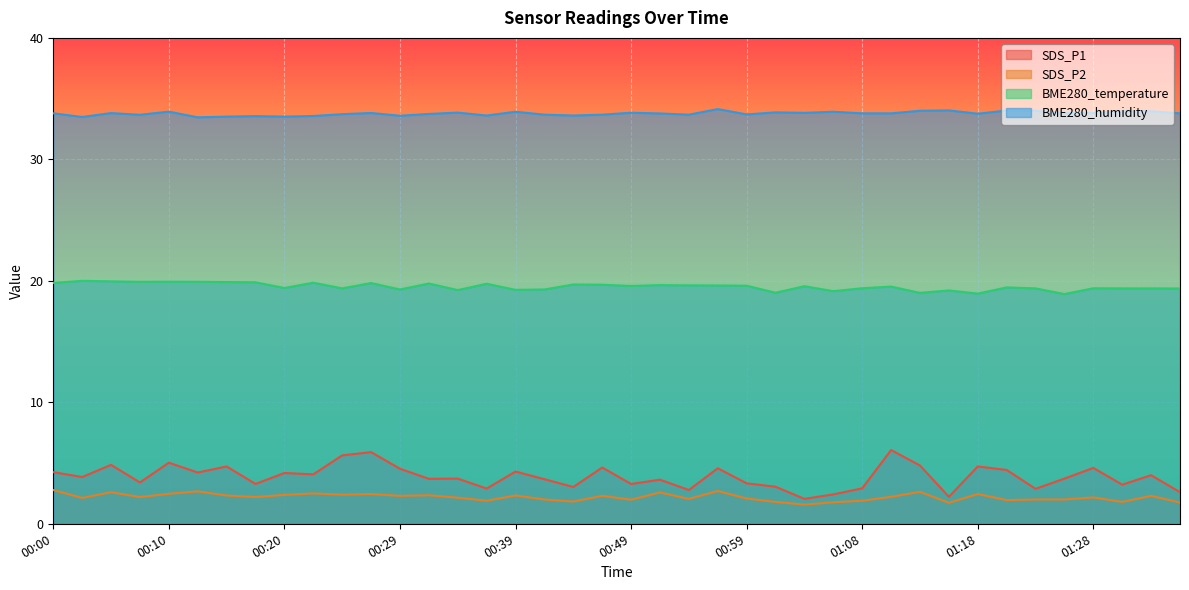

What is the difference between the second highest and second lowest values in the SDS_P2 series?

1.0